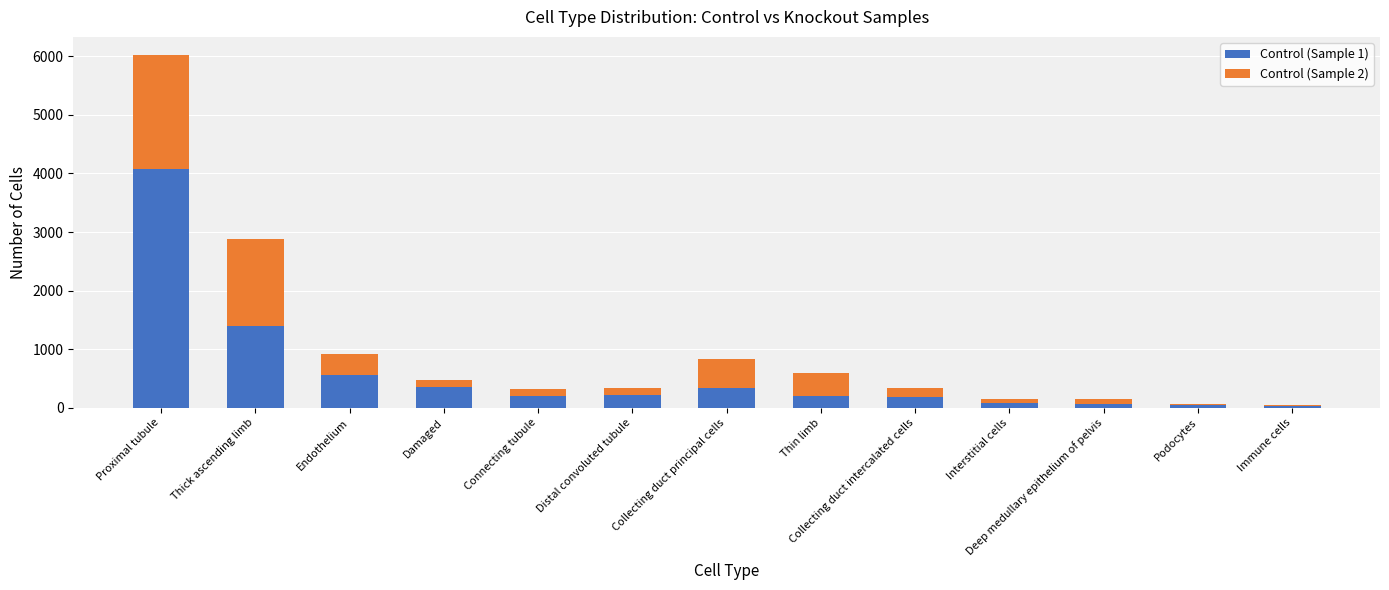

True or false: Control (Sample 1) has a value of 183 at Collecting duct intercalated cells.

True